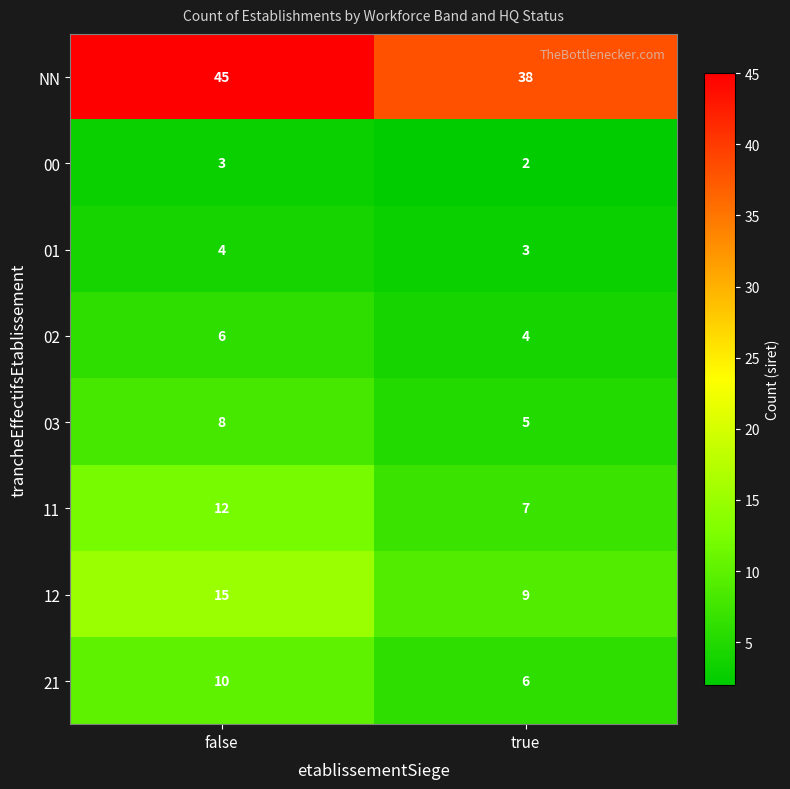

At which category does the chart reach its peak across all series?

false